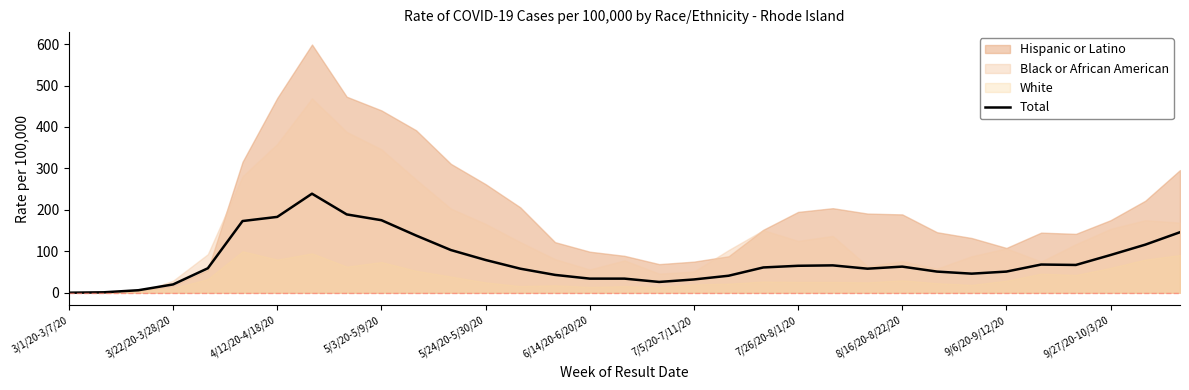

What position from the right is 31?

2